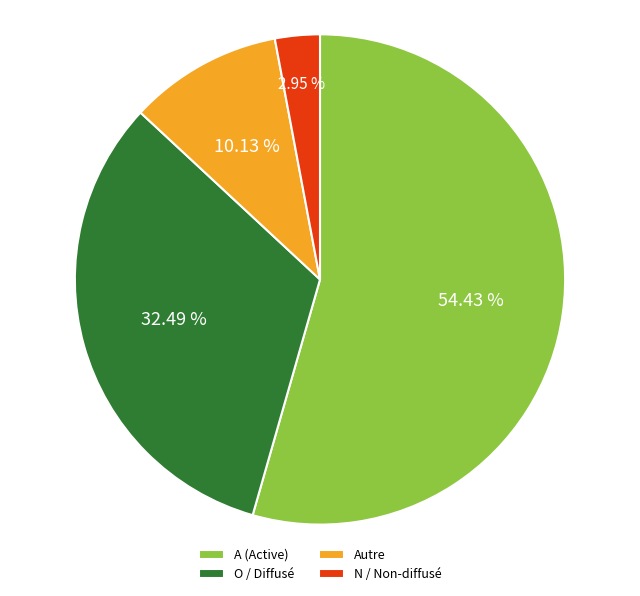

Which slice is the smallest?

N / Non-diffusé